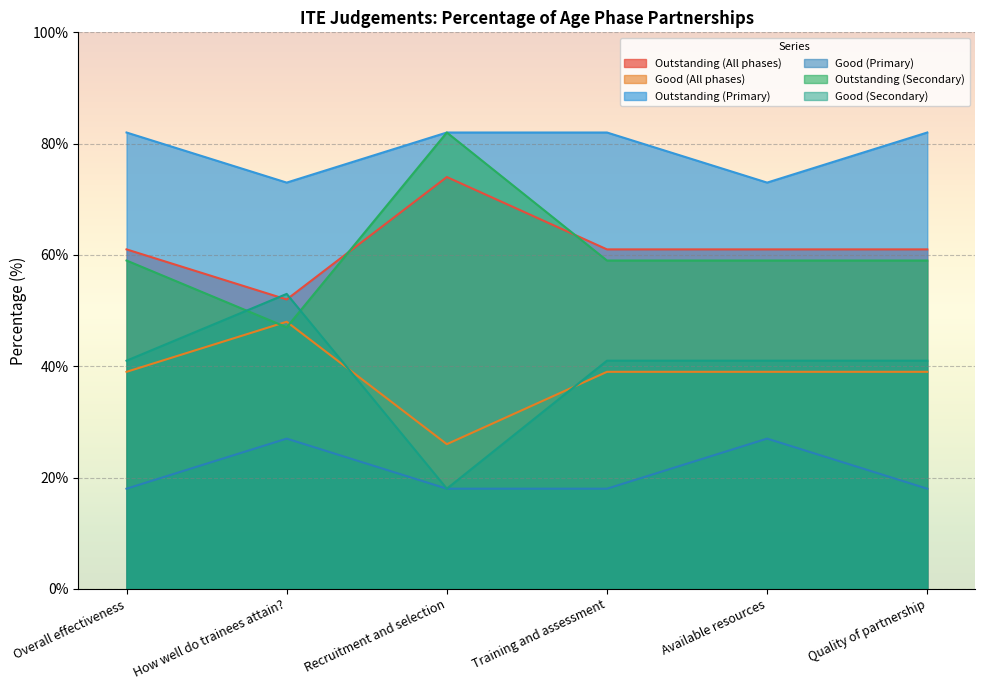

What is the sum of the Outstanding (All phases) values at Training and assessment and Overall effectiveness?

122